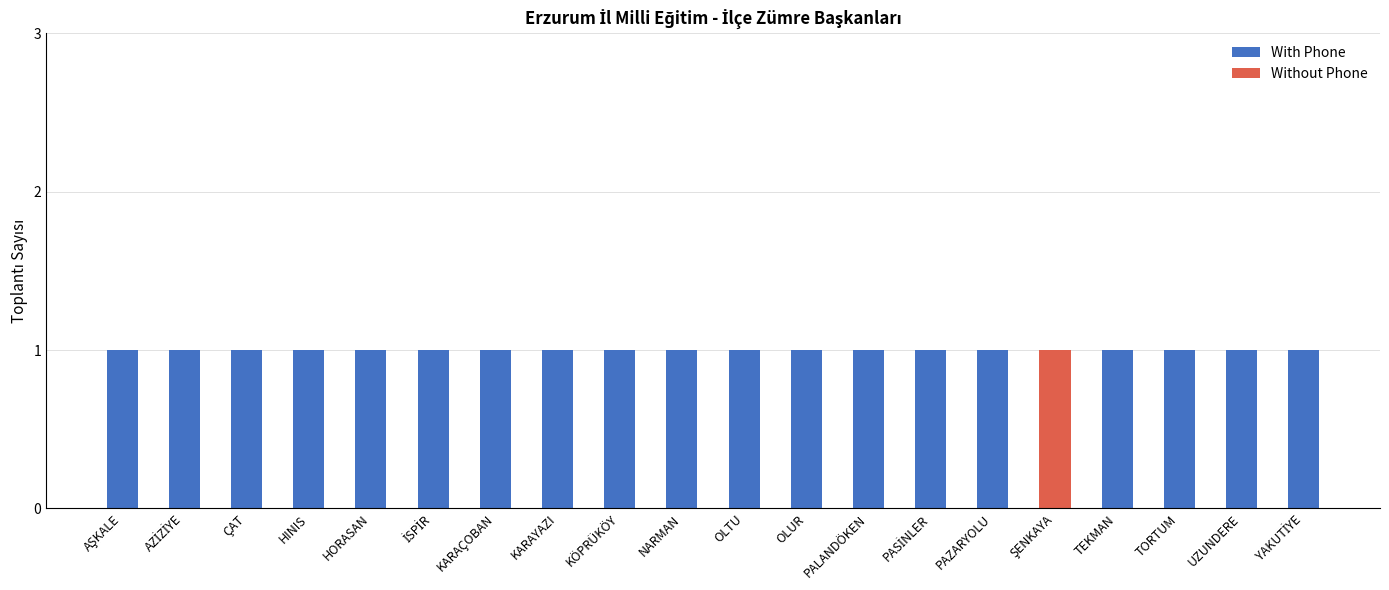

True or false: With Phone has a value of 1 at TORTUM.

True